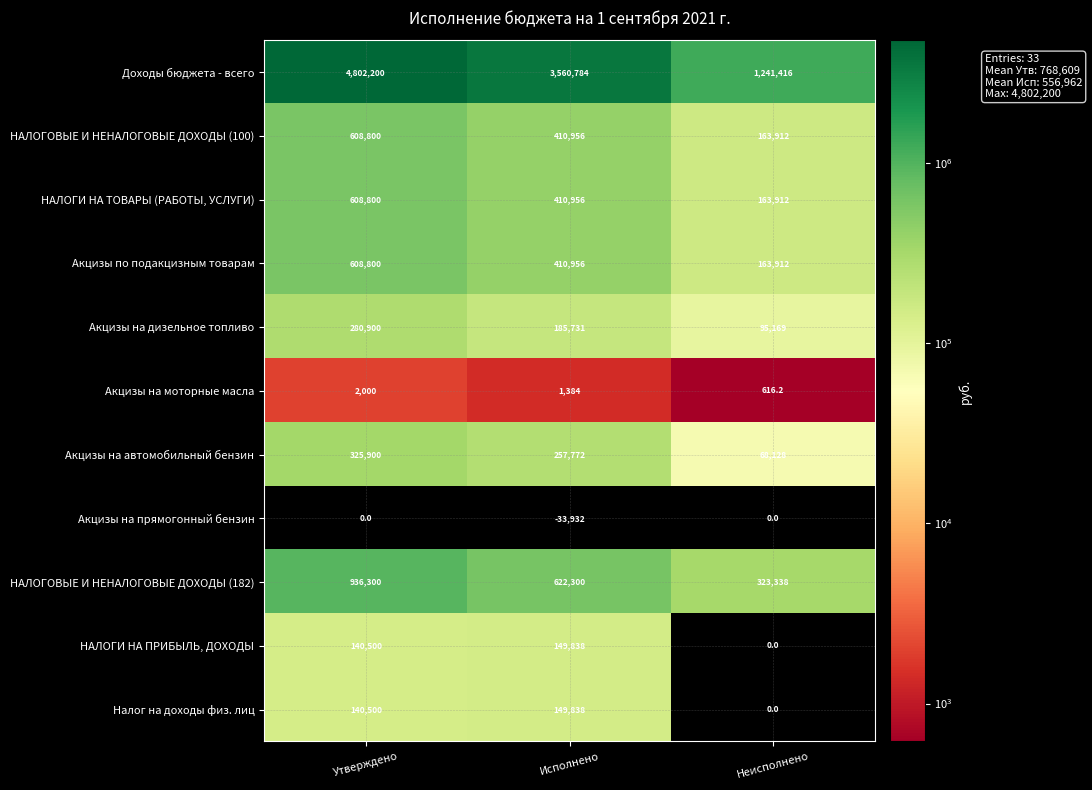

Which series has the largest total across all categories?

Доходы бюджета - всего